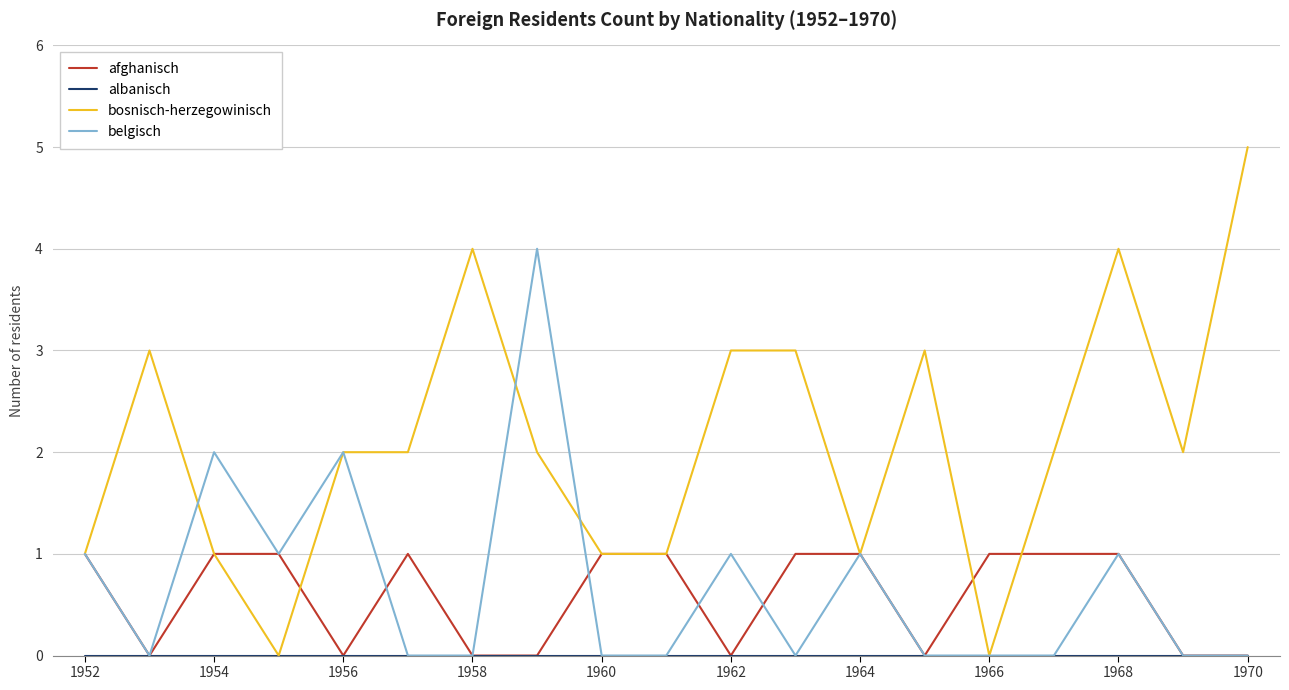

Count the belgisch values in the range 0 to 1.

16